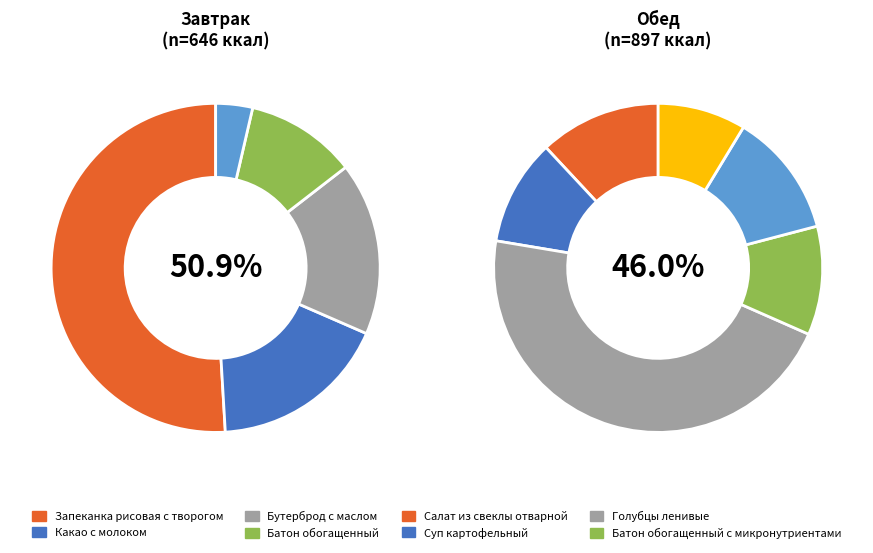

Count the number of slices in the pie.

11